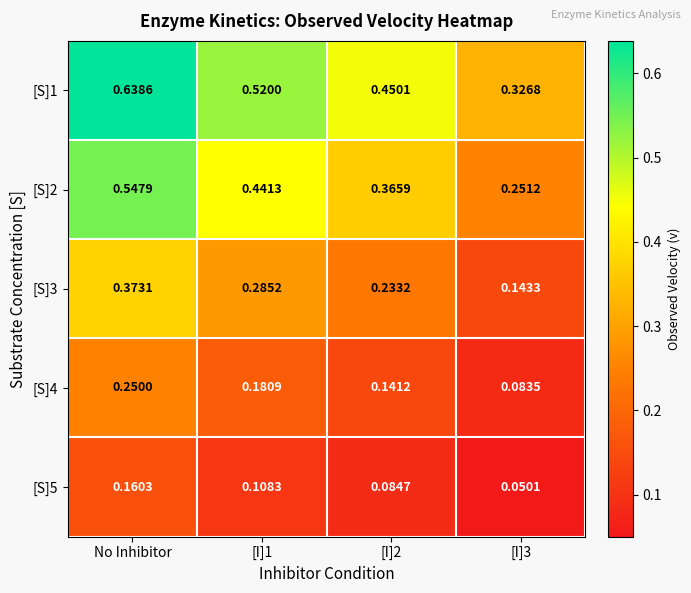

Is the value of [S]2 at No Inhibitor greater than the value of [S]5 at [I]1?

Yes